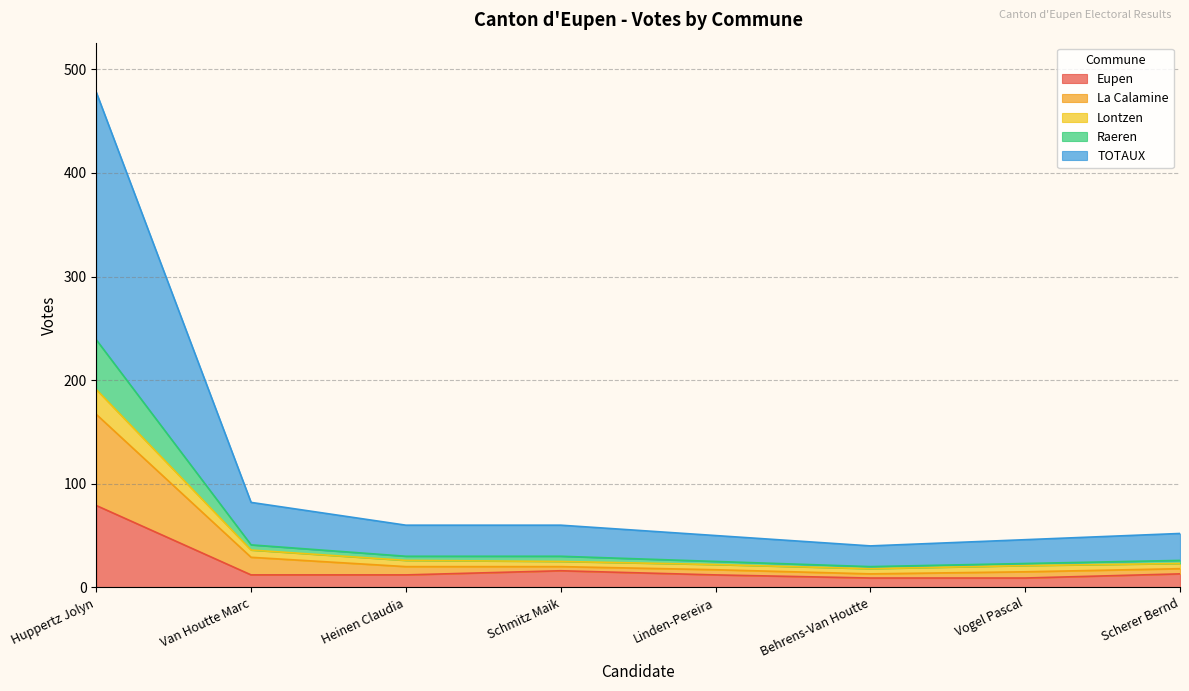

At which category is the sum across all series the highest?

Huppertz Jolyn